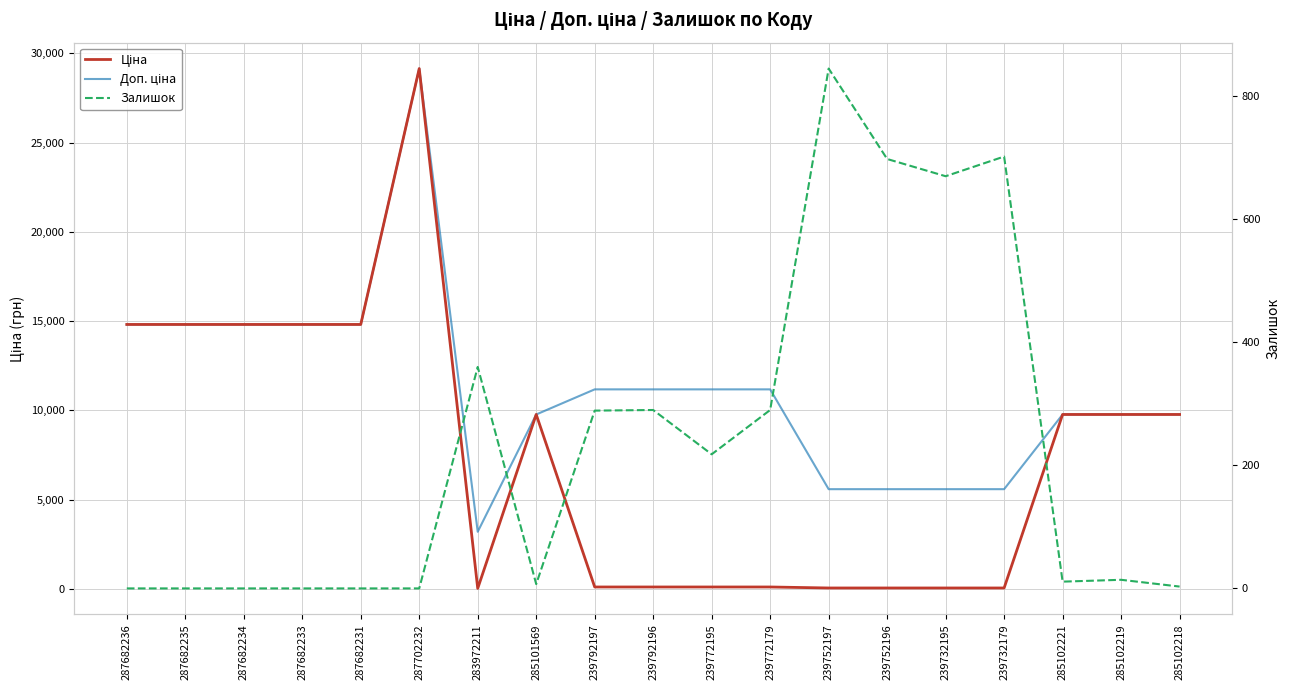

Between 287702232 and 239732195, which series saw the biggest shift?

Ціна